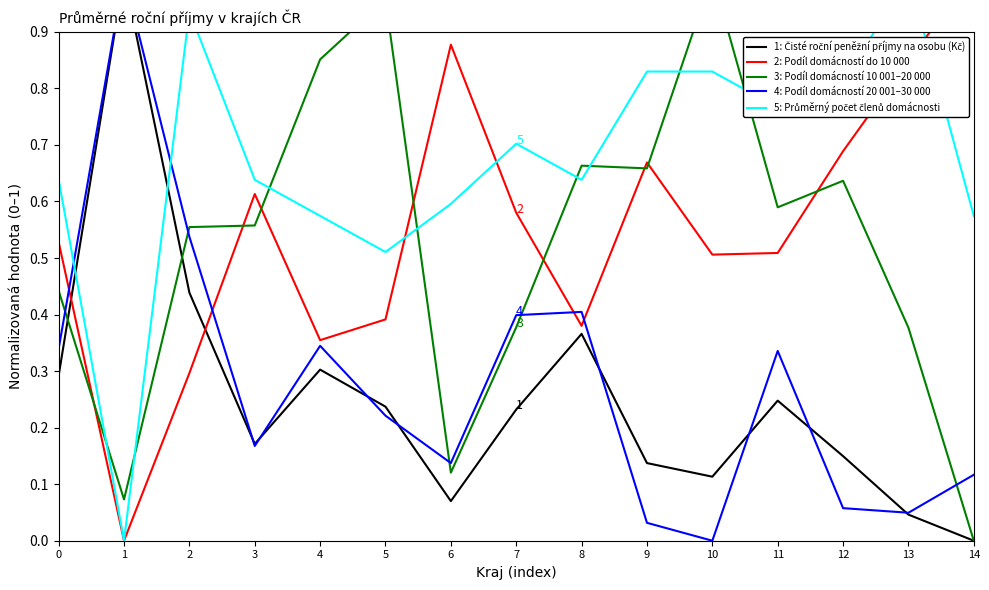

What is the sum of the 5: Průměrný počet členů domácnosti values at 2 and 14?

1.5